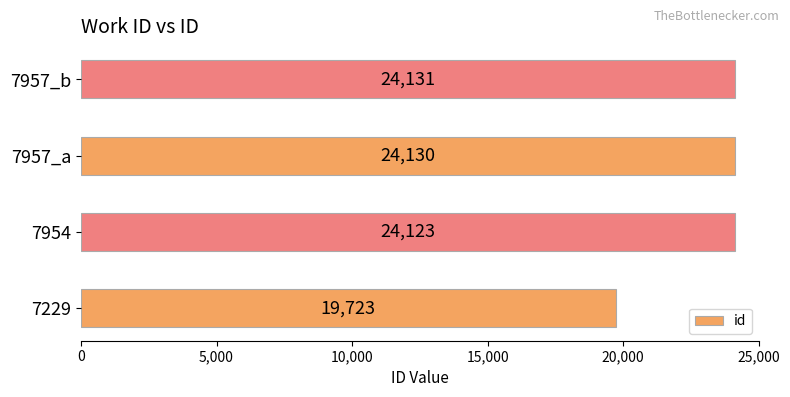

What is the approximate value at 7957_b?

24131